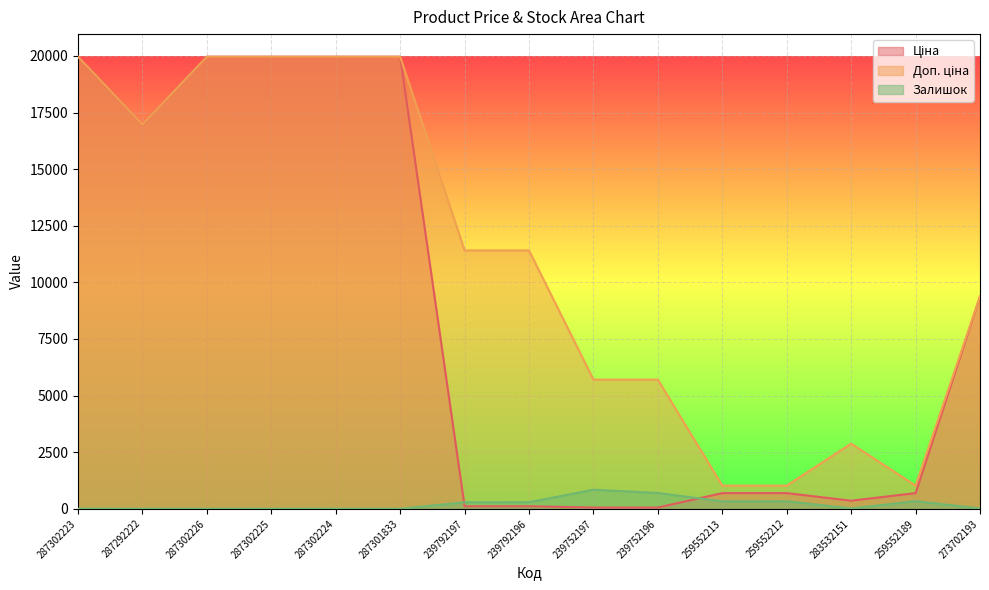

True or false: Доп. ціна and Ціна cross at least once.

False